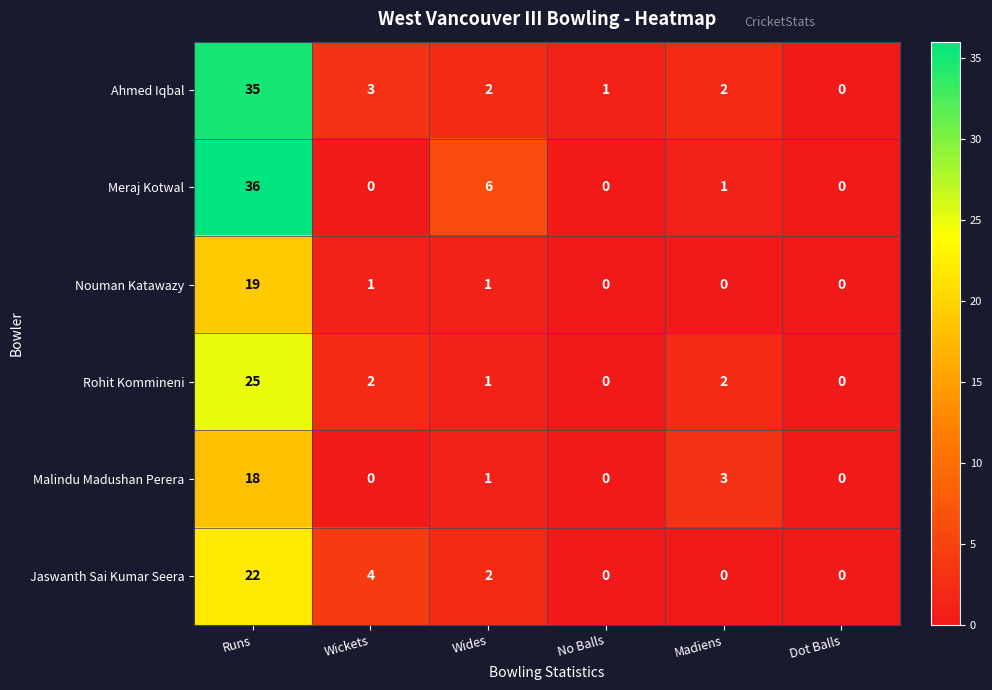

How many distinct data groups are displayed?

6